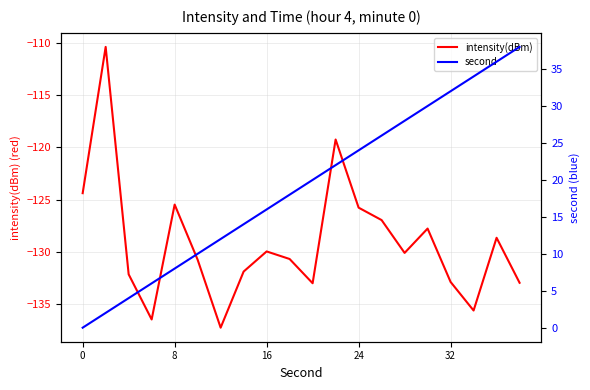

What is the lowest value of the intensity(dBm) series?

-137.2